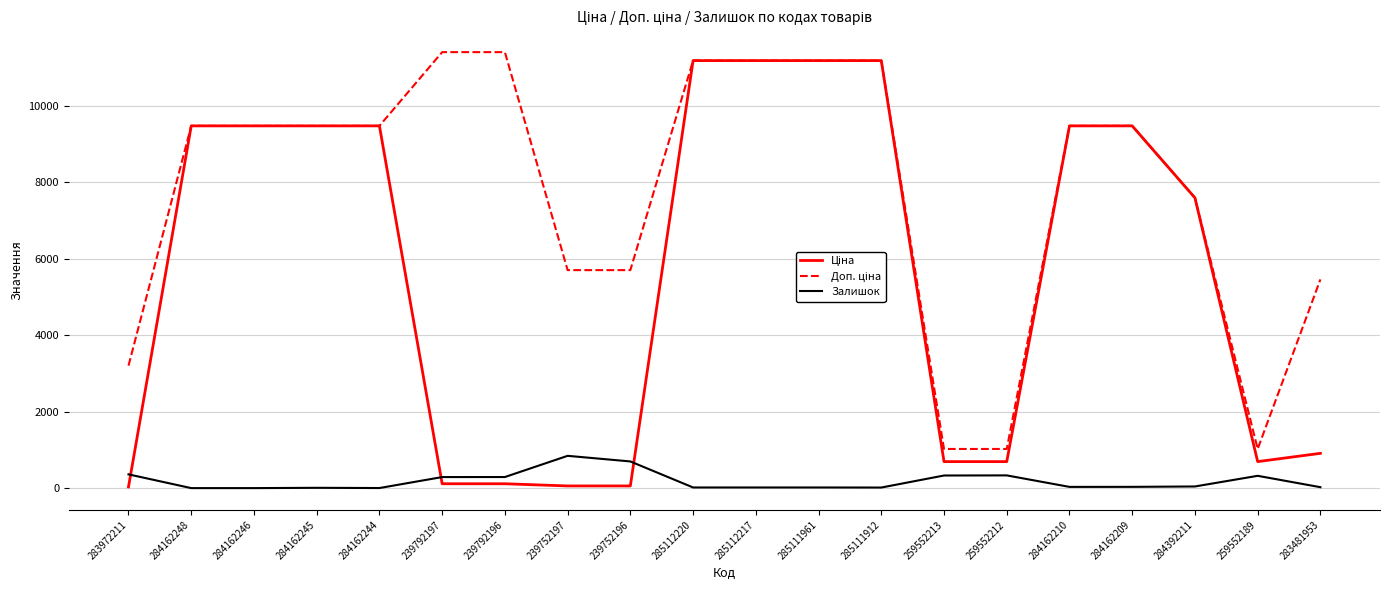

What is the highest value of the Залишок series?

845.0